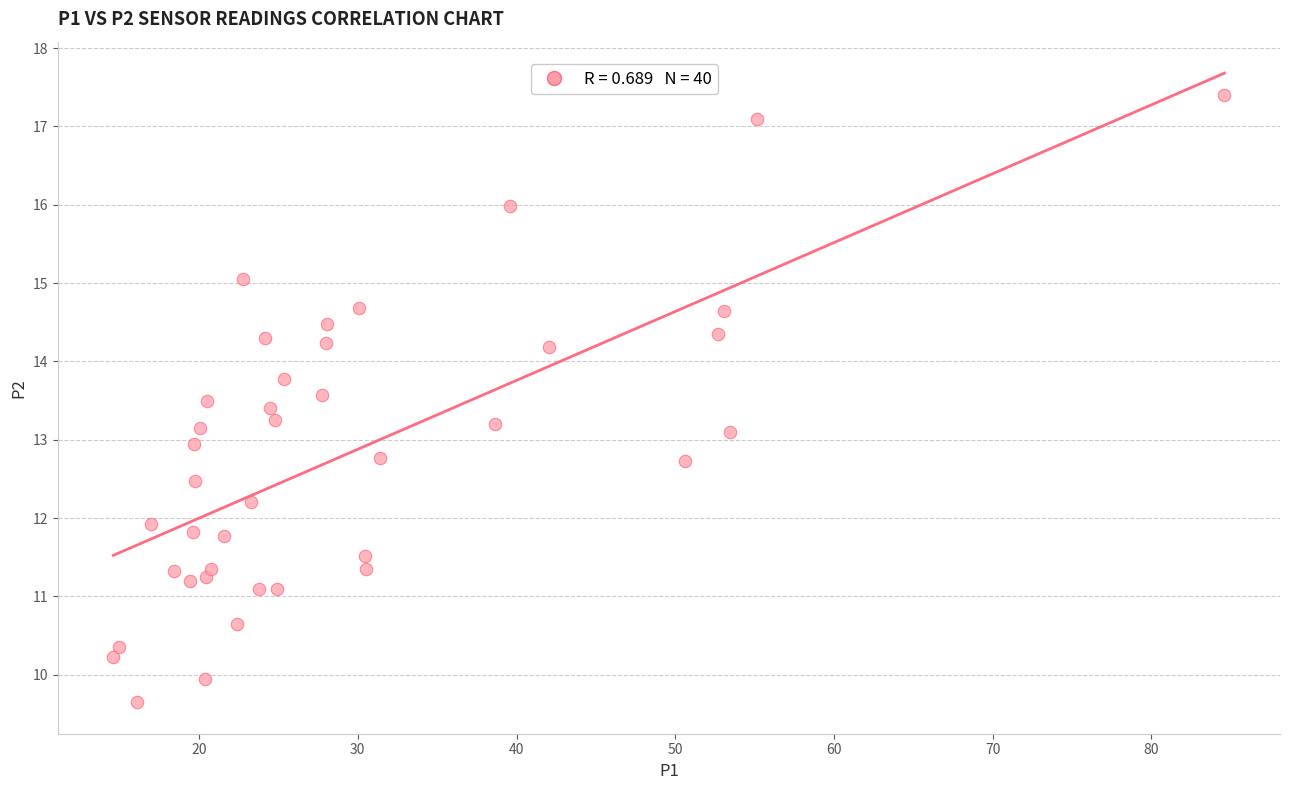

What is the range of X values (max minus min)?

70.0